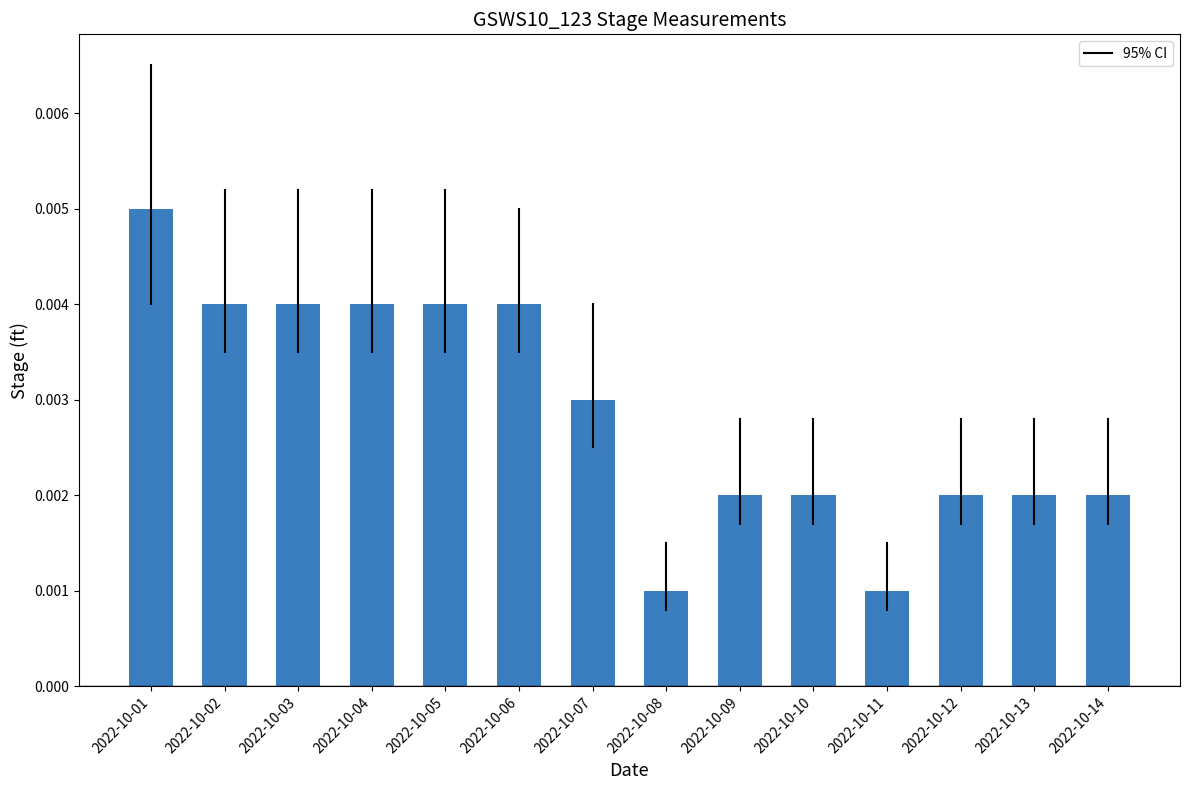

How many values are between 0 and 1?

14